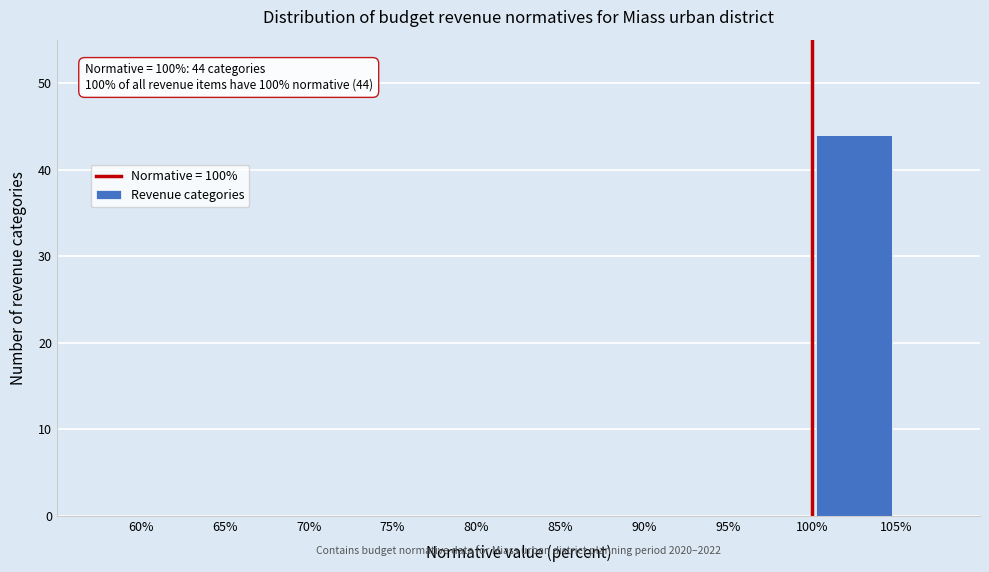

Which range on the x-axis has the tallest bar?

100% to 105%